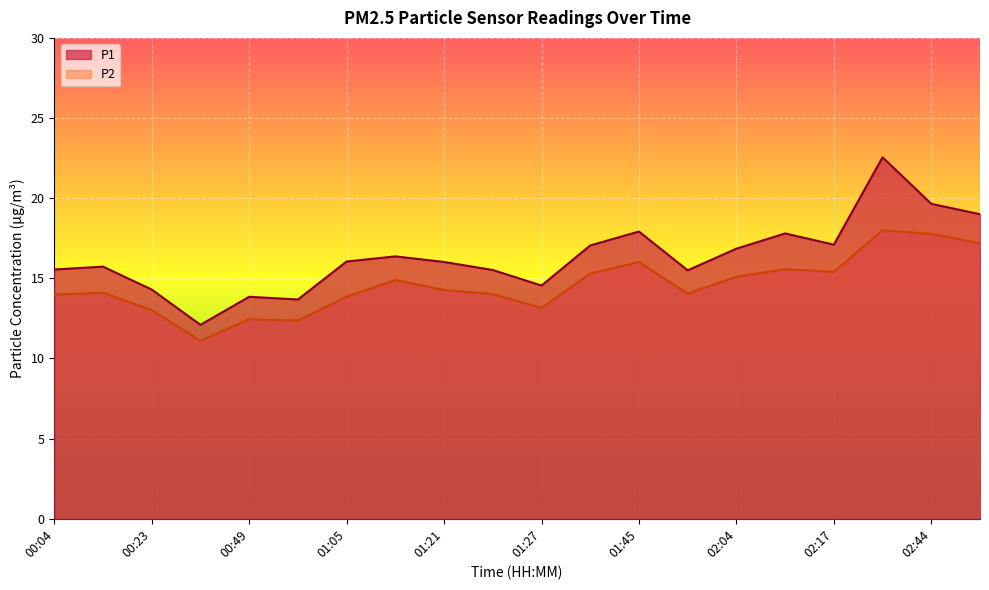

What is the label of the 1st point from the right?

02:47